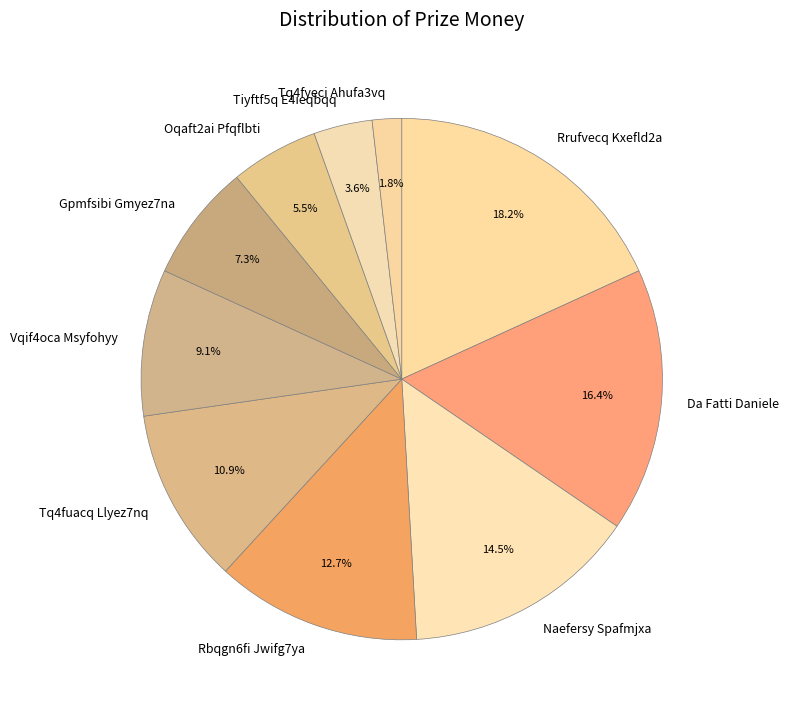

Is the sum of Tq4fuacq Llyez7nq and Vqif4oca Msyfohyy greater than half?

No